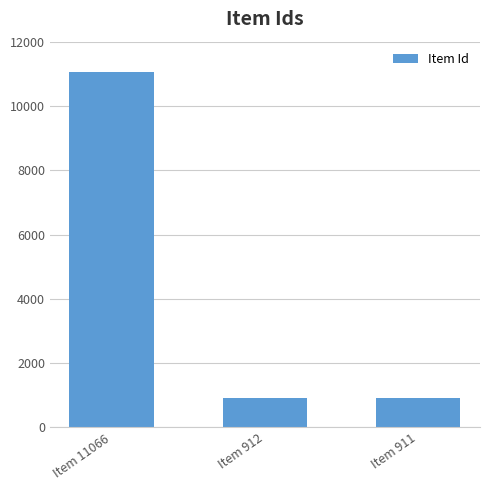

What is the greatest value displayed?

11066